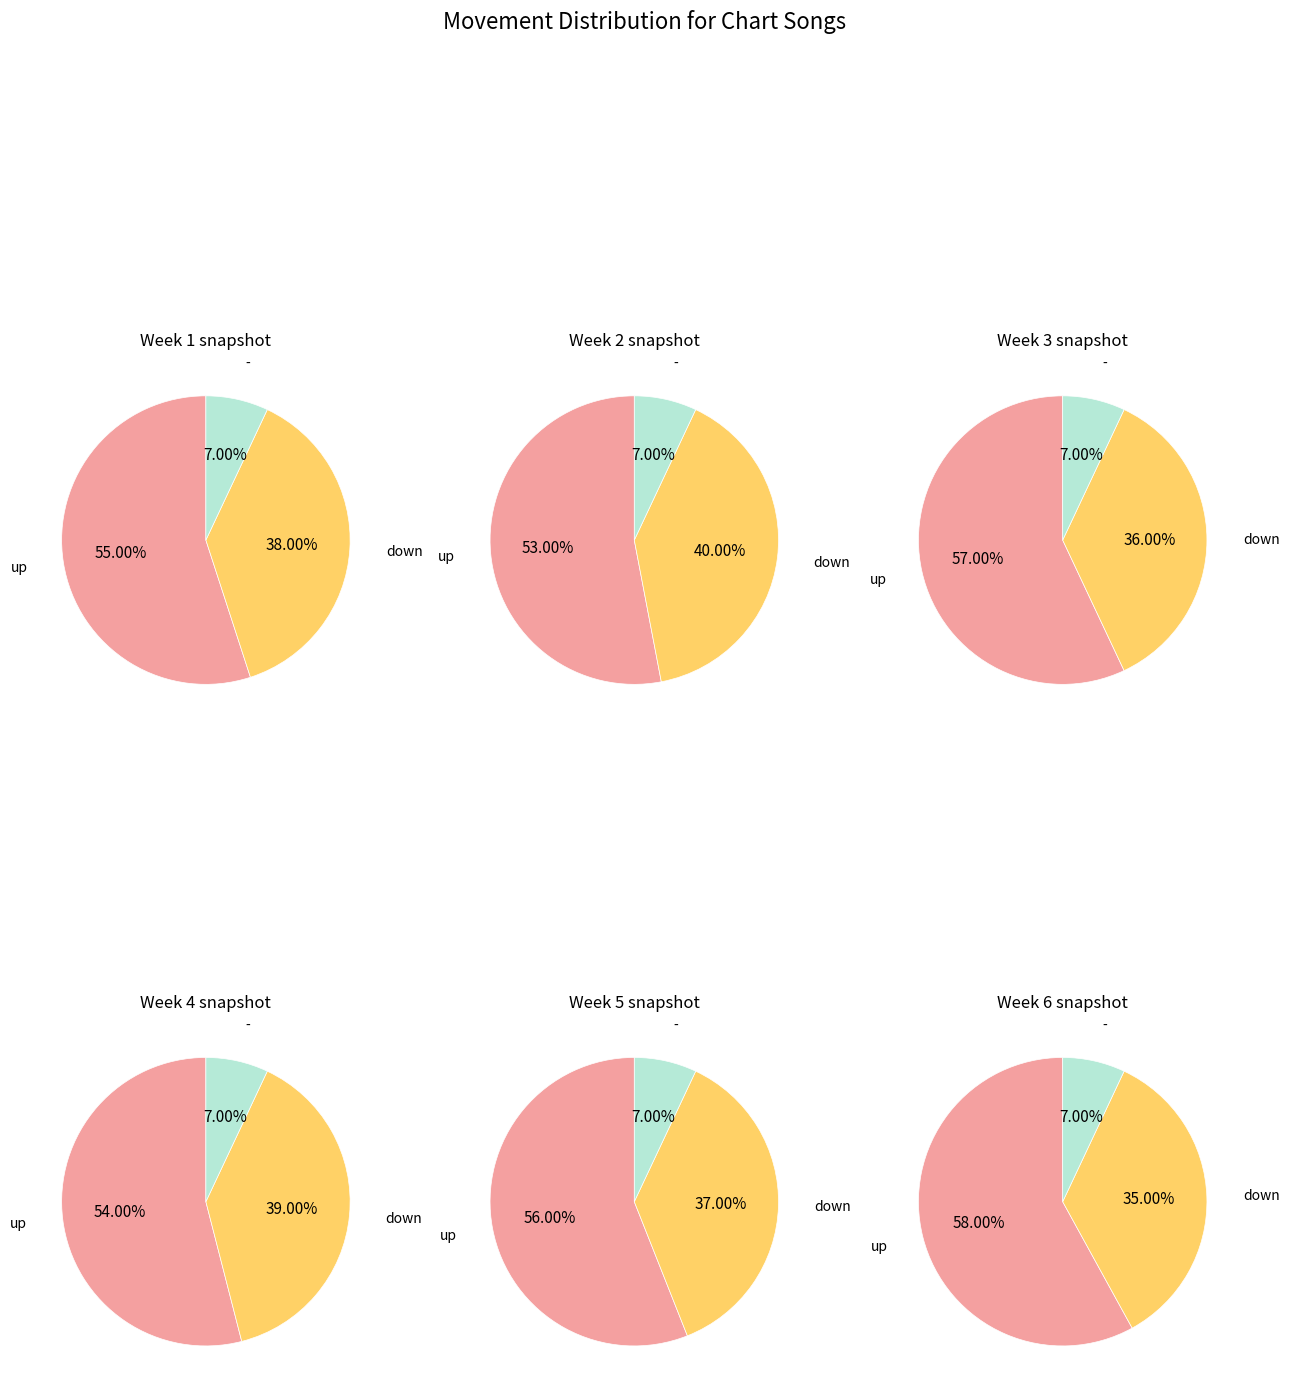

Count the number of slices in the pie.

3